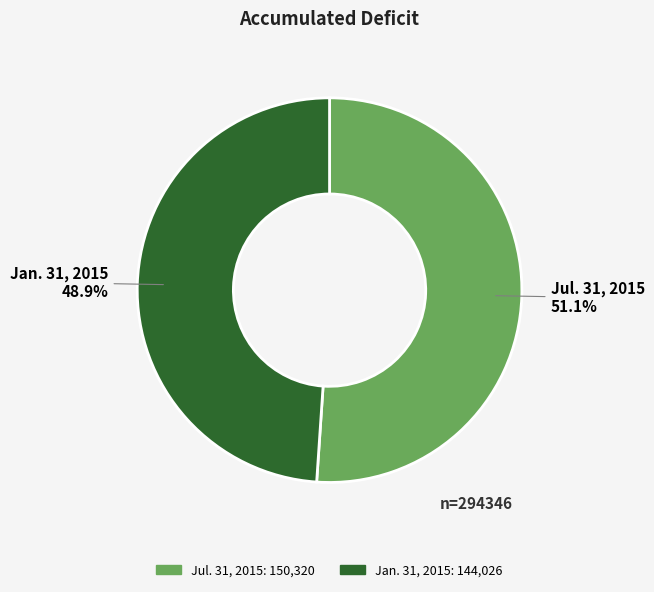

Rank the categories by value from lowest to highest.

Jan. 31, 2015, Jul. 31, 2015